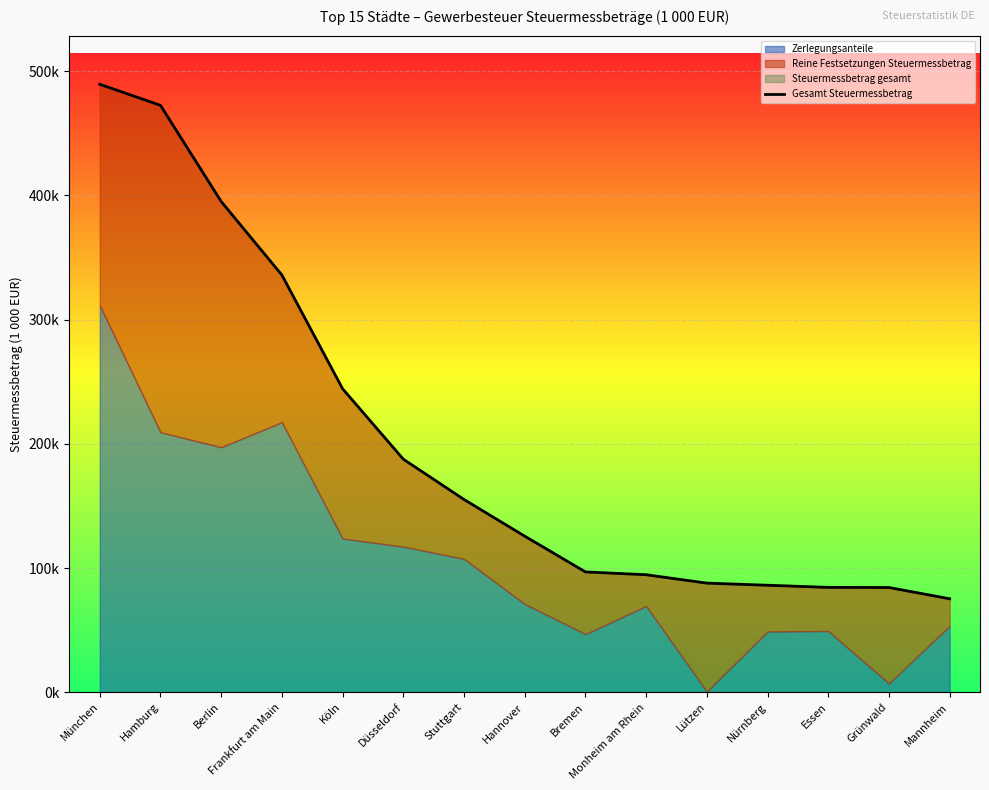

What is the maximum value shown in the chart?

489476.2